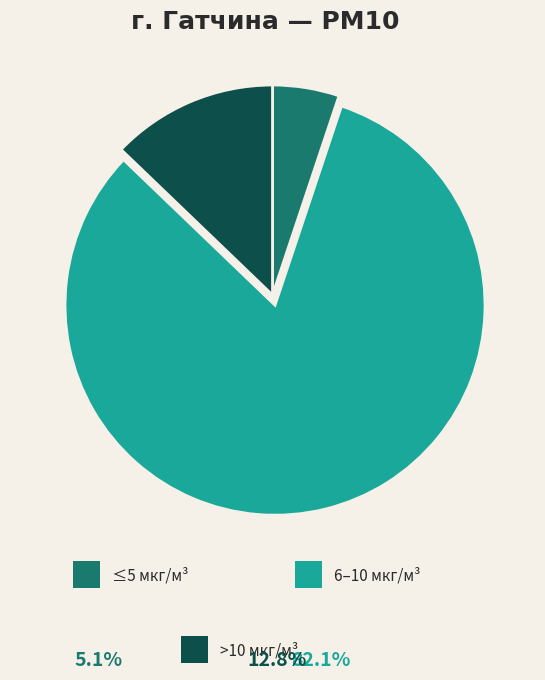

Is there any slice that represents more than half of the pie?

Yes